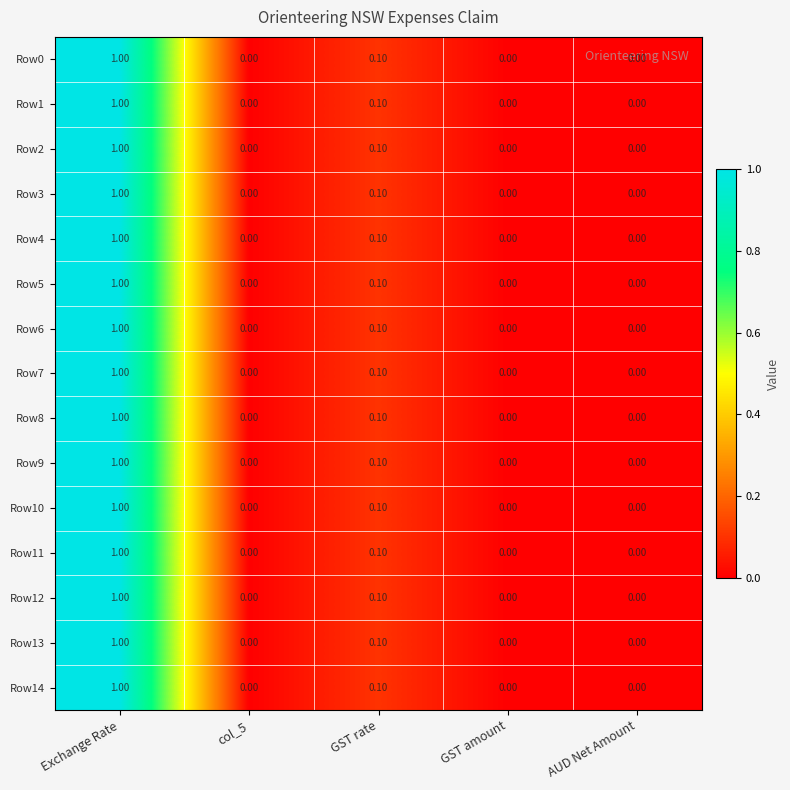

What is the difference between the Row12 values at col_5 and Exchange Rate?

1.0